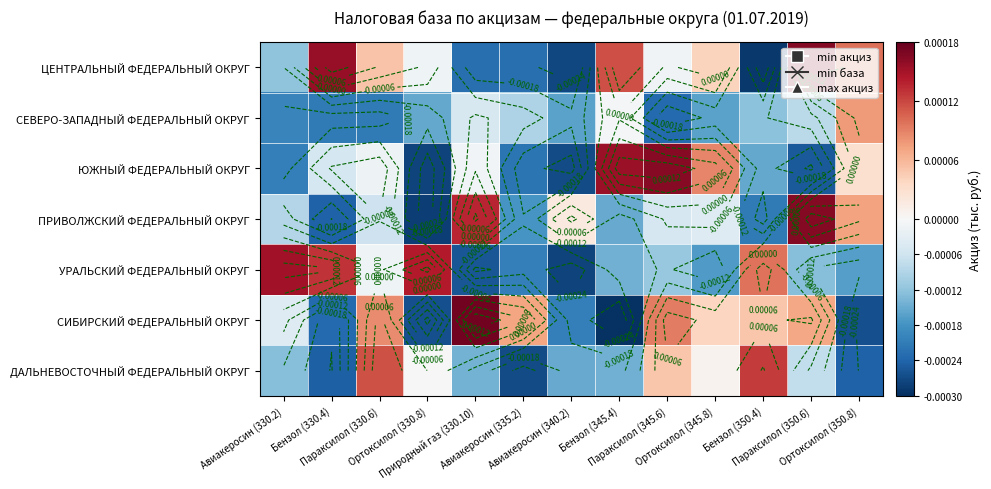

Is the value of ПРИВОЛЖСКИЙ ФЕДЕРАЛЬНЫЙ ОКРУГ at Параксилол (330.6) greater than the value of СЕВЕРО-ЗАПАДНЫЙ ФЕДЕРАЛЬНЫЙ ОКРУГ at Бензол (330.4)?

Yes